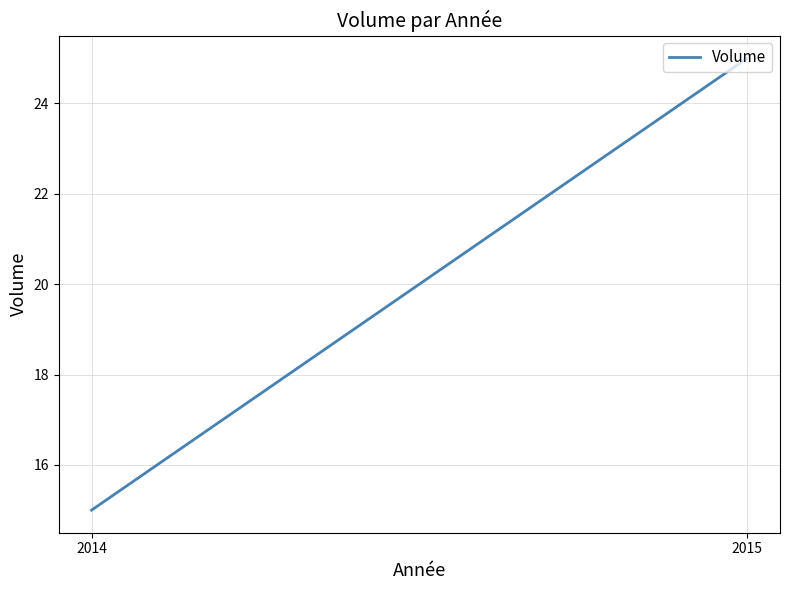

What is the sum of all values?

40